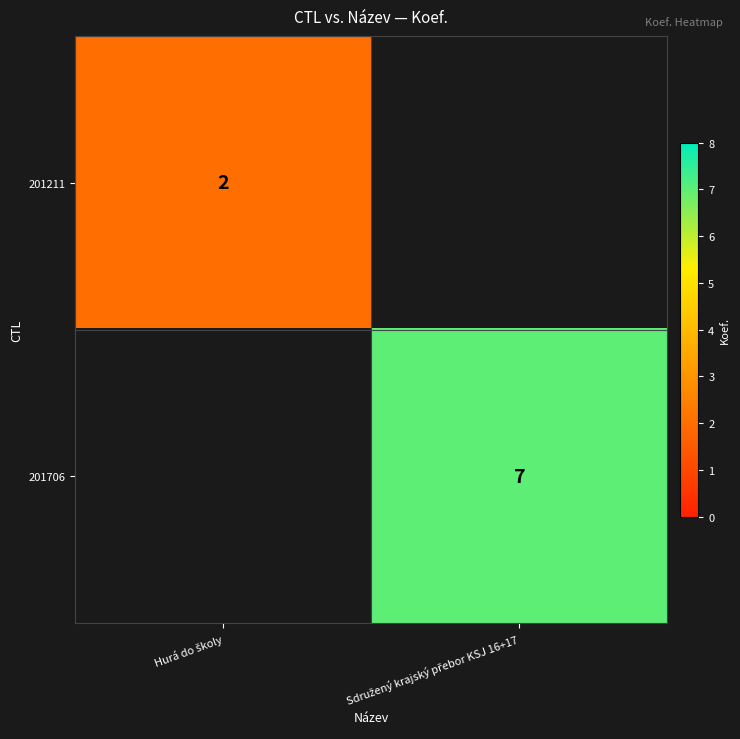

Is it true that 201706 equals 7.0 at Sdružený krajský přebor KSJ 16+17?

True